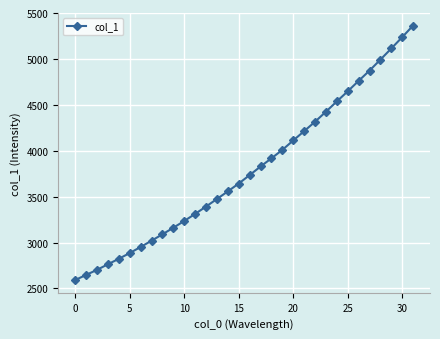

True or false: there are more than 2 points higher than both neighbors.

False